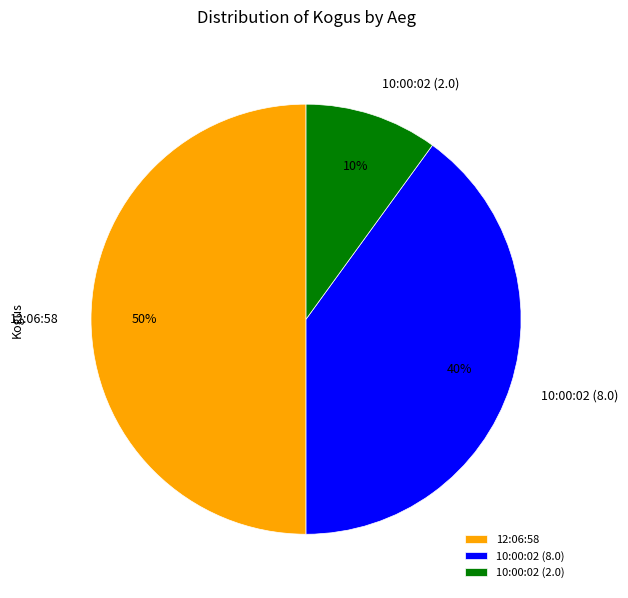

Which category has the smallest portion of the pie?

10:00:02 (2.0)